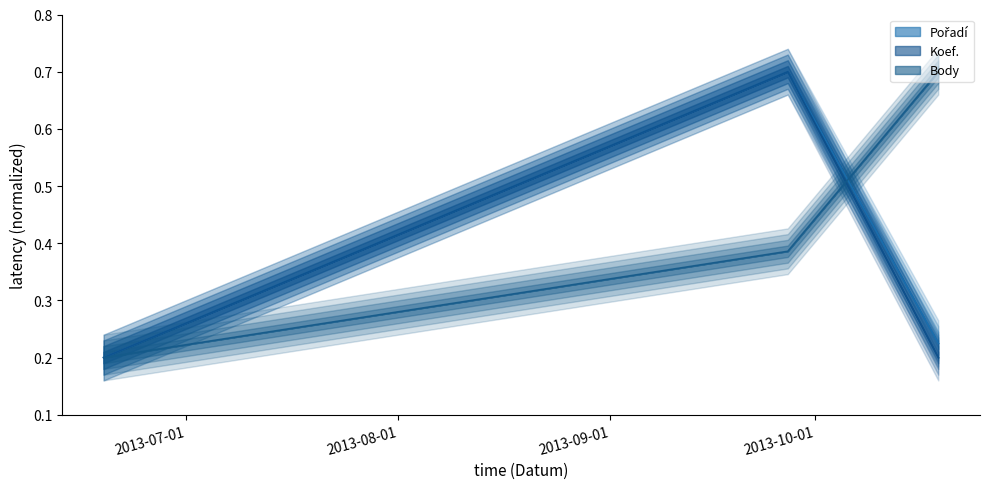

At which label does Koef. reach its minimum?

2013-06-19